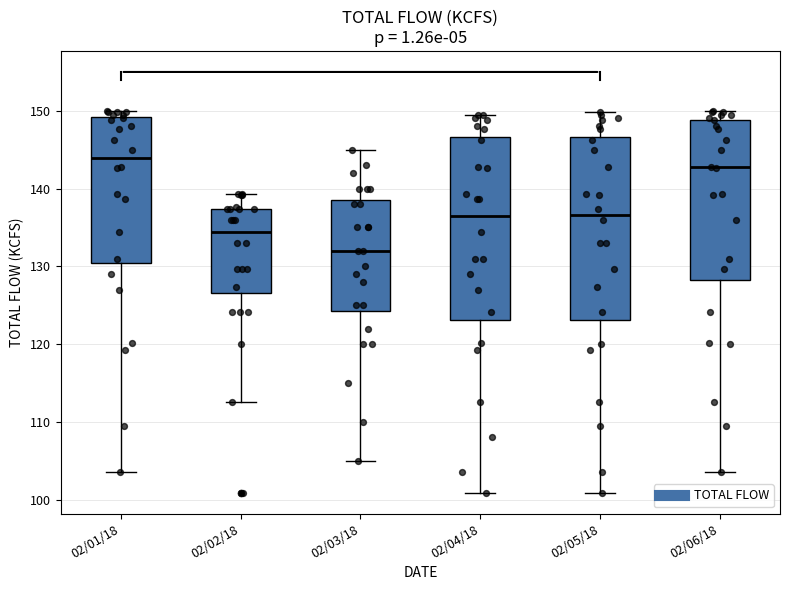

Reading left to right, transcribe this box plot: for each box, give where its median line is, the range the box spans, and where its two whiskers end, as read against the y-axis. The values are not printed on the chart, so give them approximately, as read against the axis.

02/01/18: median 144, box 130 to 149, whiskers 104 to 150
02/02/18: median 134, box 127 to 137, whiskers 113 to 139
02/03/18: median 132, box 124 to 139, whiskers 105 to 145
02/04/18: median 137, box 123 to 147, whiskers 101 to 149
02/05/18: median 137, box 123 to 147, whiskers 101 to 150
02/06/18: median 143, box 128 to 149, whiskers 104 to 150